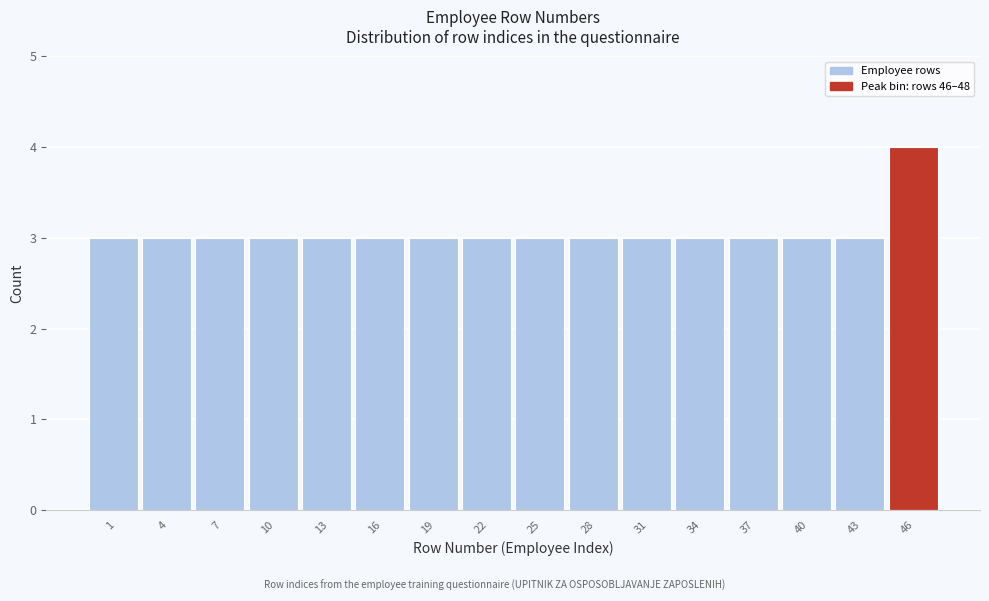

Reading left to right, transcribe all the data shown in this chart.

1=3	4=3	7=3	10=3	13=3	16=3	19=3	22=3	25=3	28=3	31=3	34=3	37=3	40=3	43=3	46=4